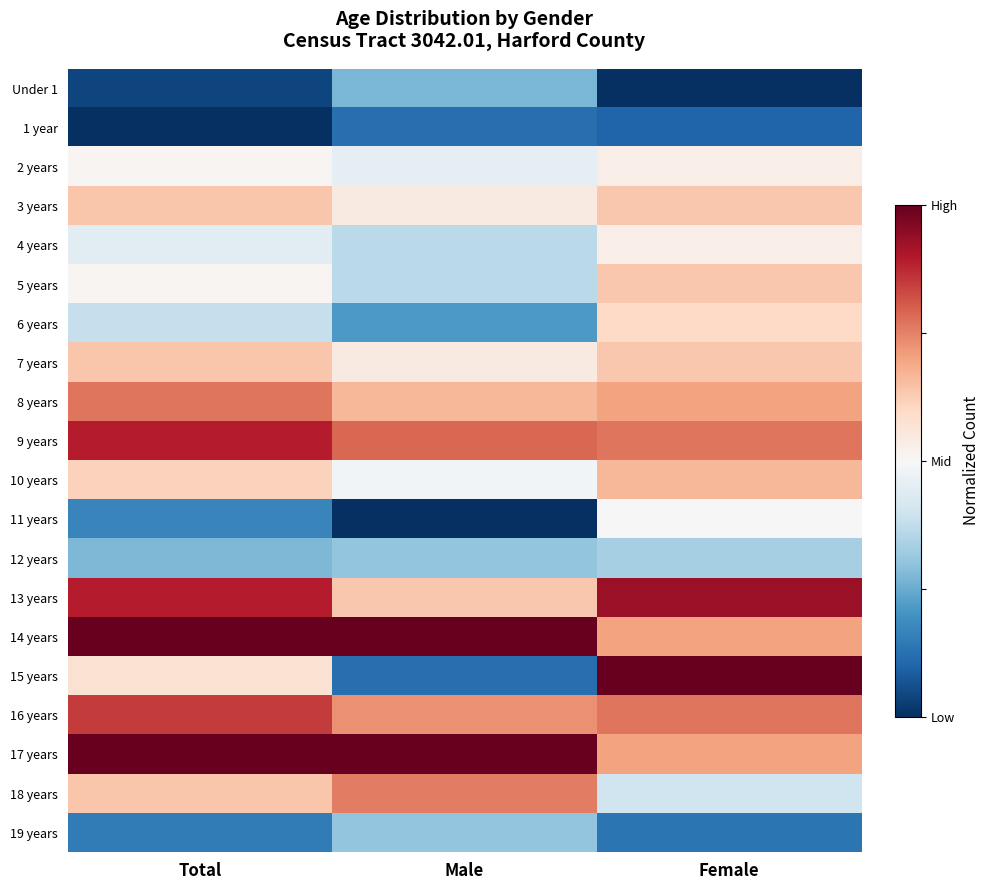

Between Female and Male, which is larger?

Male